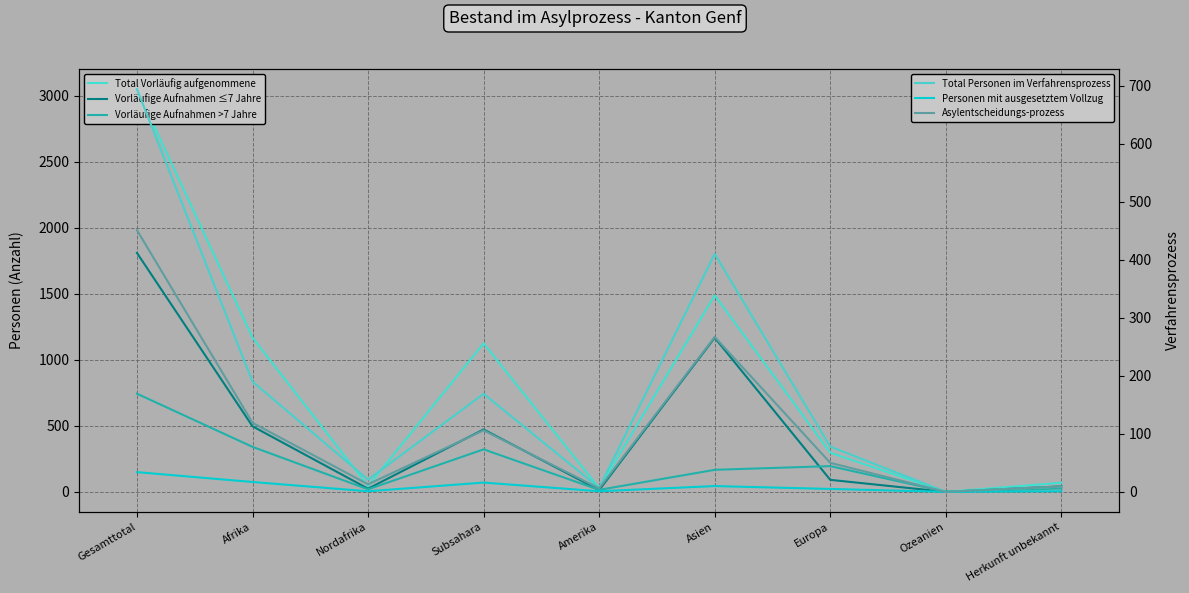

The Total Personen im Verfahrensprozess series shows 410 at Asien. True or false?

True